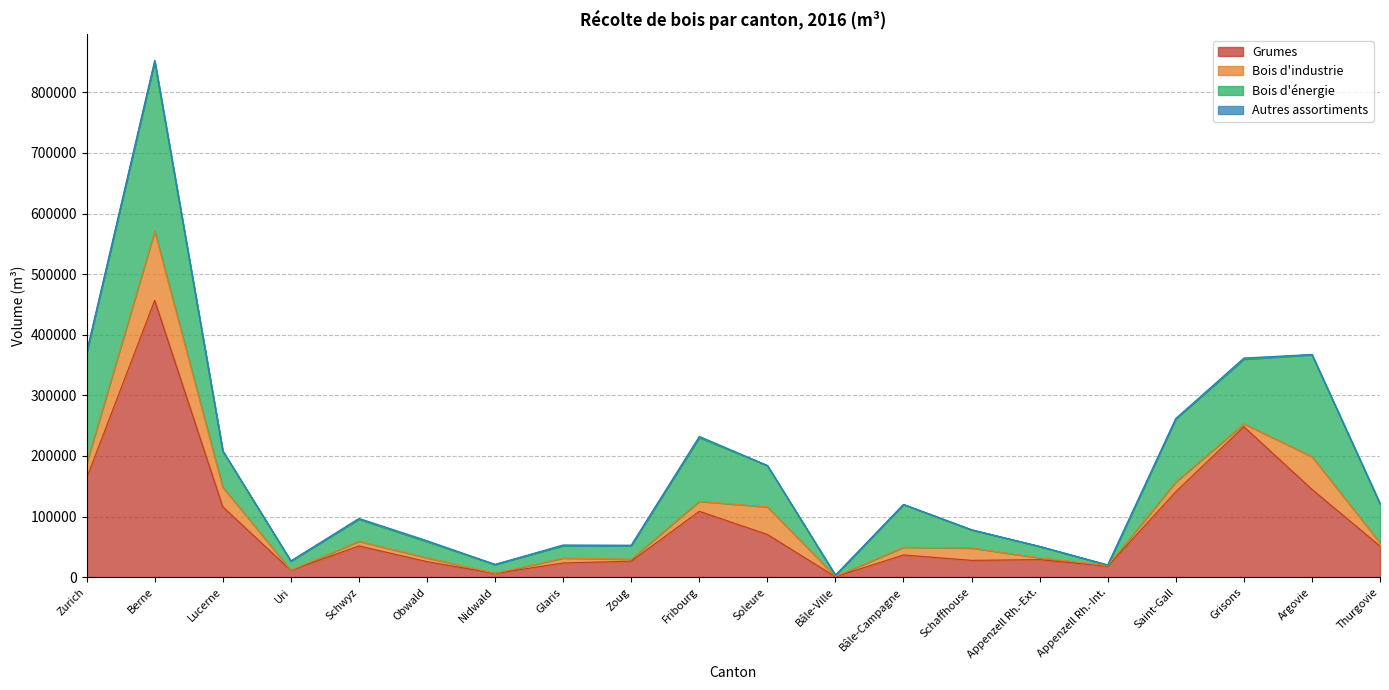

What is the greatest value displayed?

456755